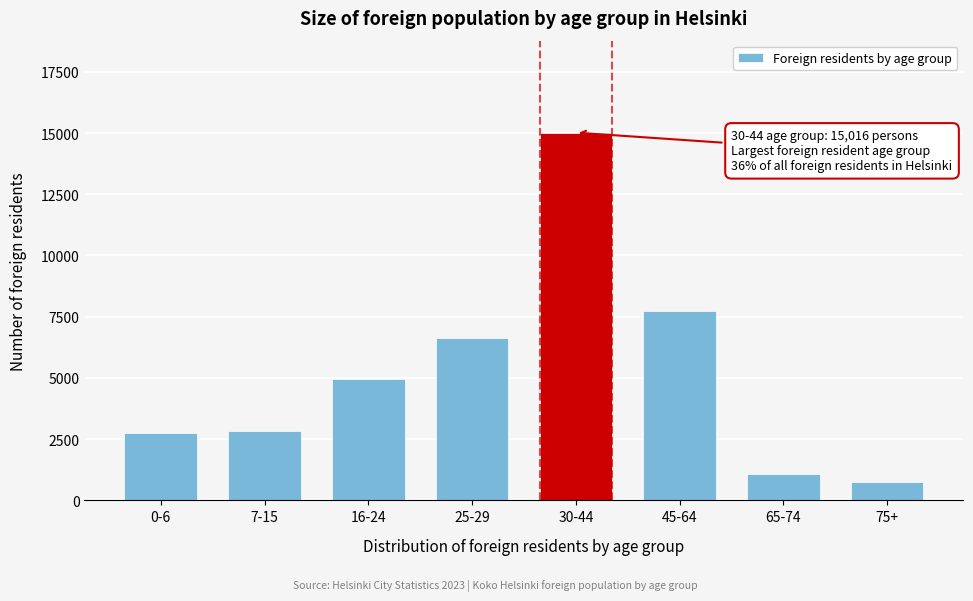

Reading left to right, list all the values displayed in this chart.

0-6=2733	7-15=2853	16-24=4973	25-29=6639	30-44=15016	45-64=7716	65-74=1074	75+=731